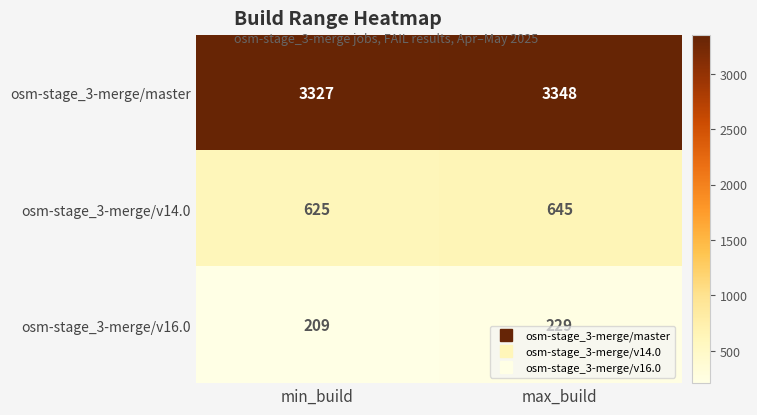

True or false: osm-stage_3-merge/master has a value of 3348 at max_build.

True